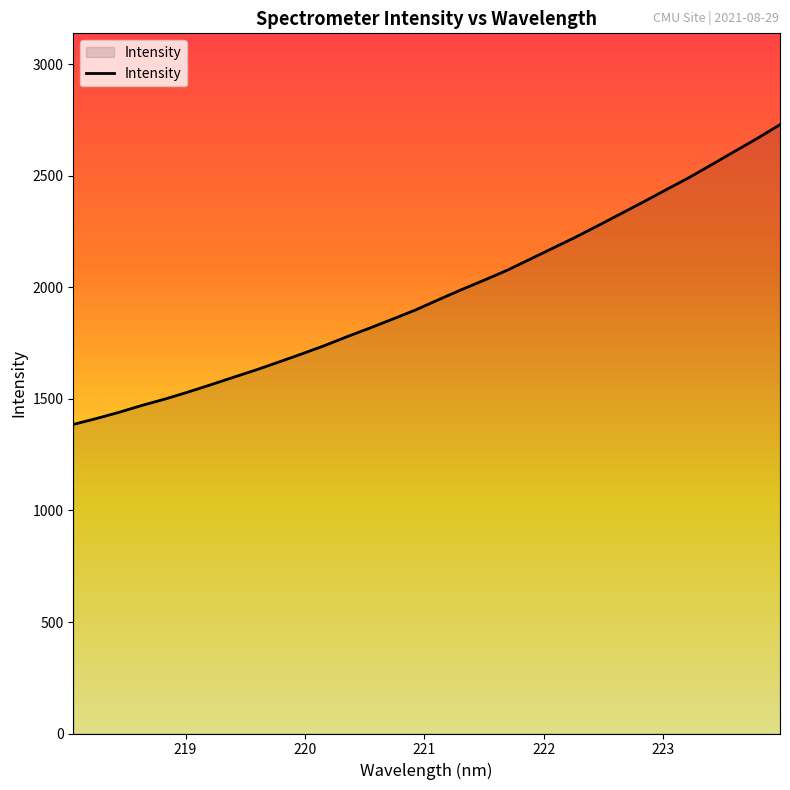

What is the greatest value displayed?

2730.2